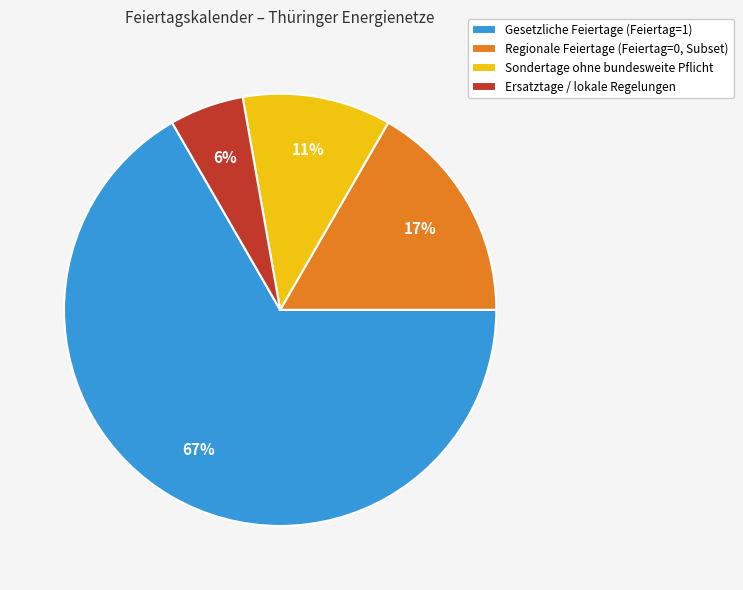

How many segments does this pie chart have?

4